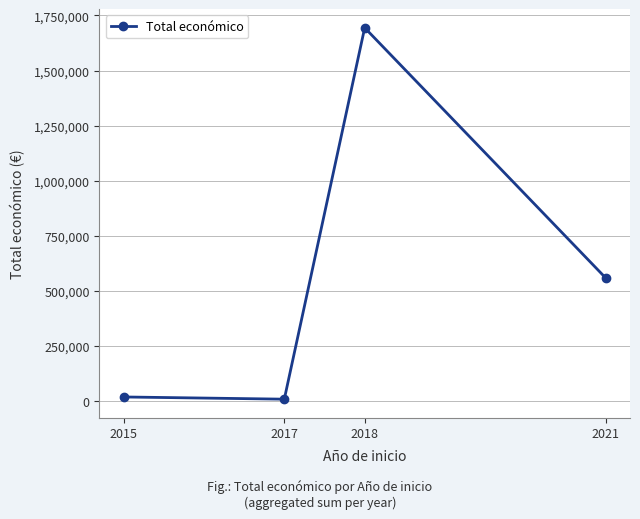

What is the change in value from 2018 to 2021?

-1135422